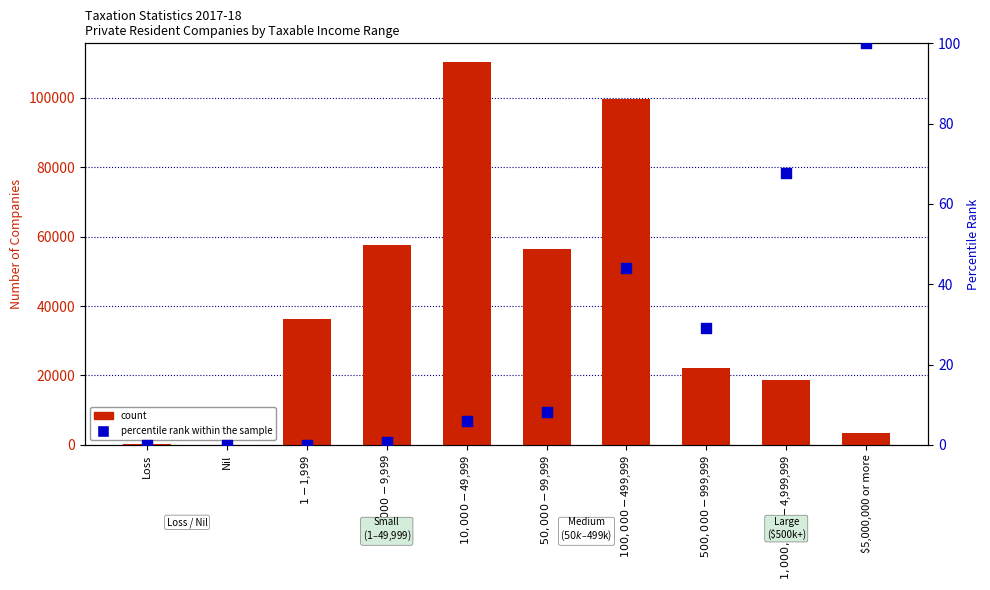

What are all the series names shown in the legend?

count, percentile rank within the sample